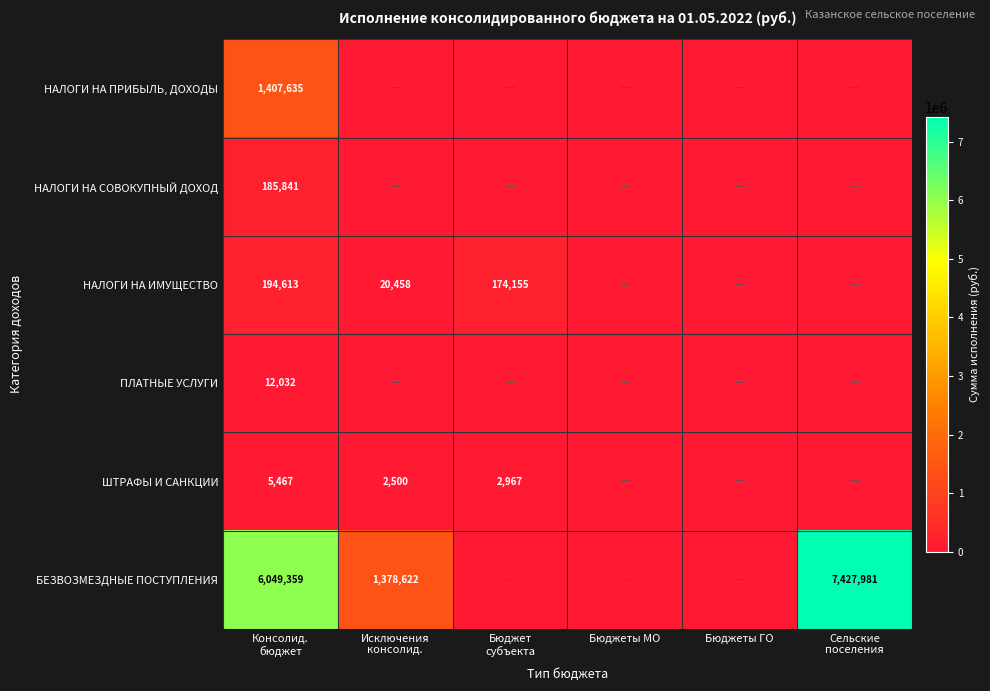

Is it true that НАЛОГИ НА ИМУЩЕСТВО equals 194613.5 at Консолид. бюджет?

True